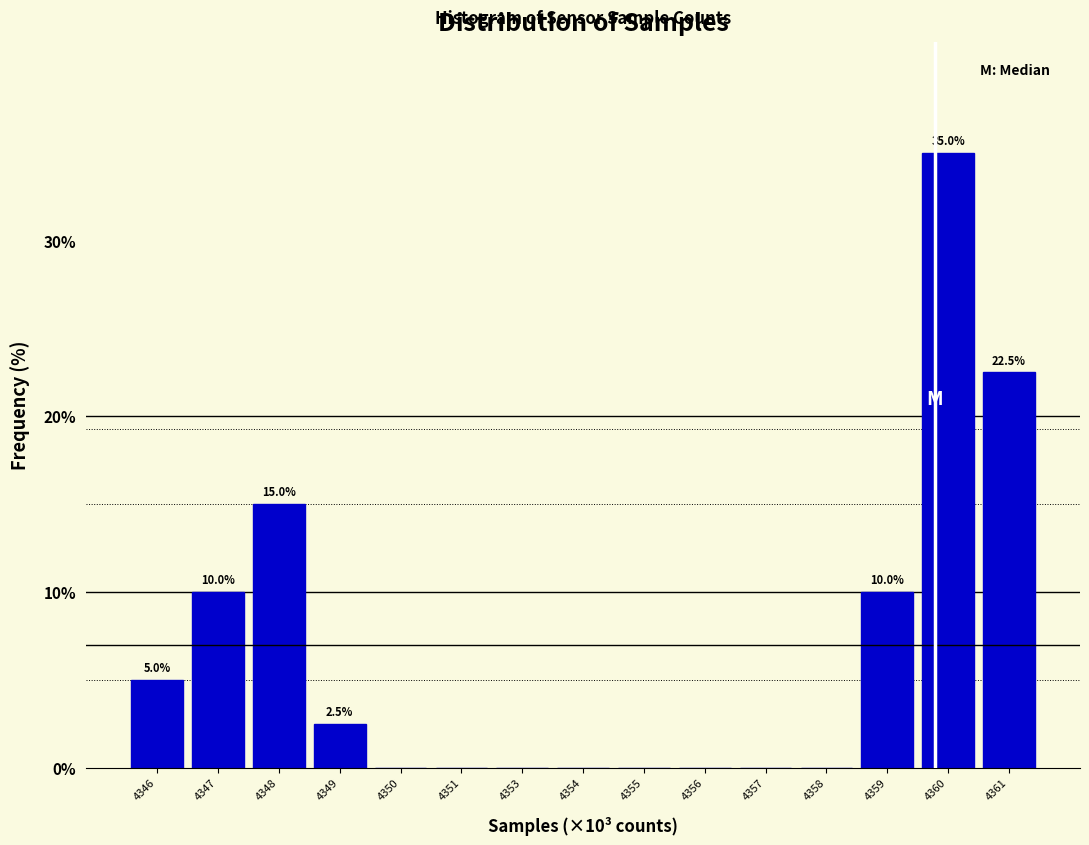

Reading left to right, what are all the values shown in this chart?

4346=5.0	4347=10.0	4348=15.0	4349=2.5	4350=0.0	4351=0.0	4353=0.0	4354=0.0	4355=0.0	4356=0.0	4357=0.0	4358=0.0	4359=10.0	4360=35.0	4361=22.5